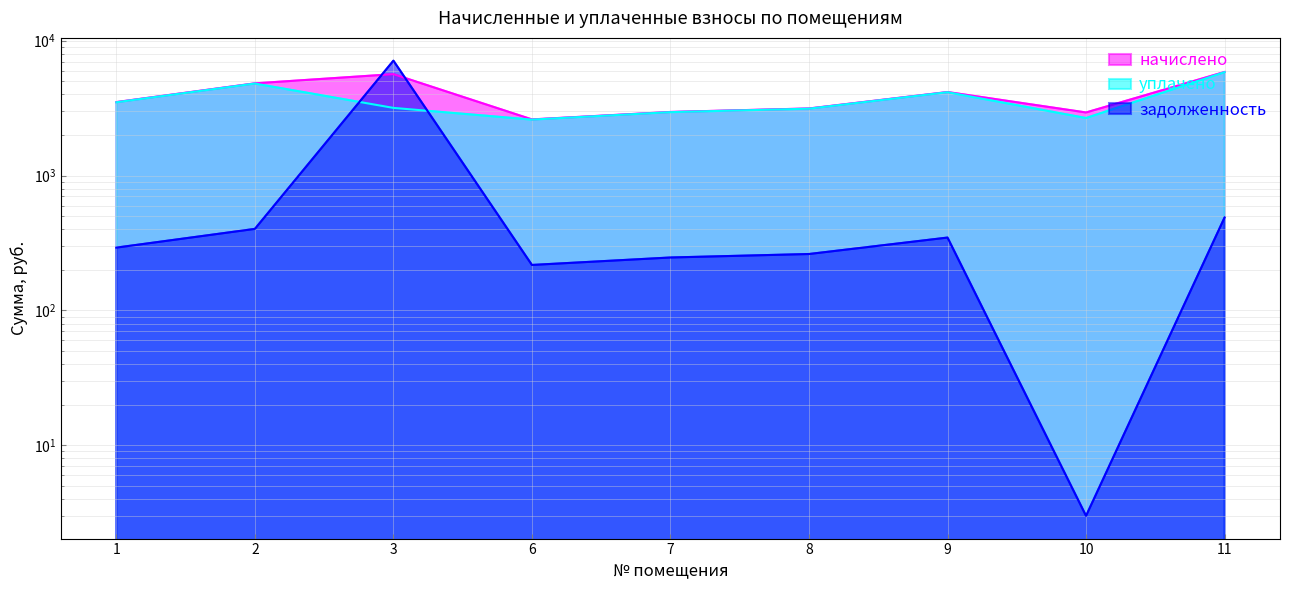

True or false: задолженность and уплачено intersect in this chart.

True